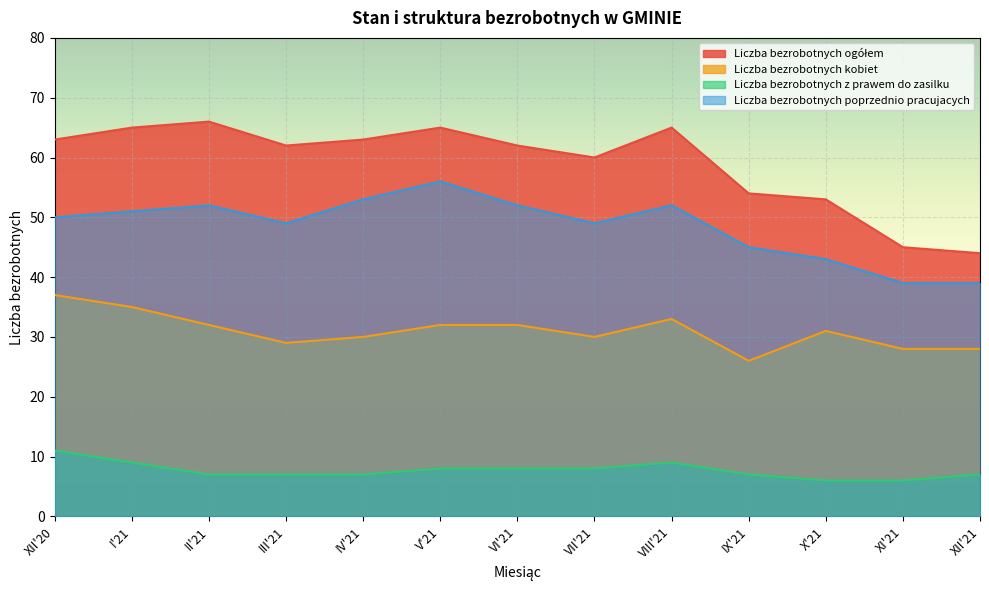

Is the value of Liczba bezrobotnych z prawem do zasilku at X'21 greater than the value of Liczba bezrobotnych poprzednio pracujacych at II'21?

No